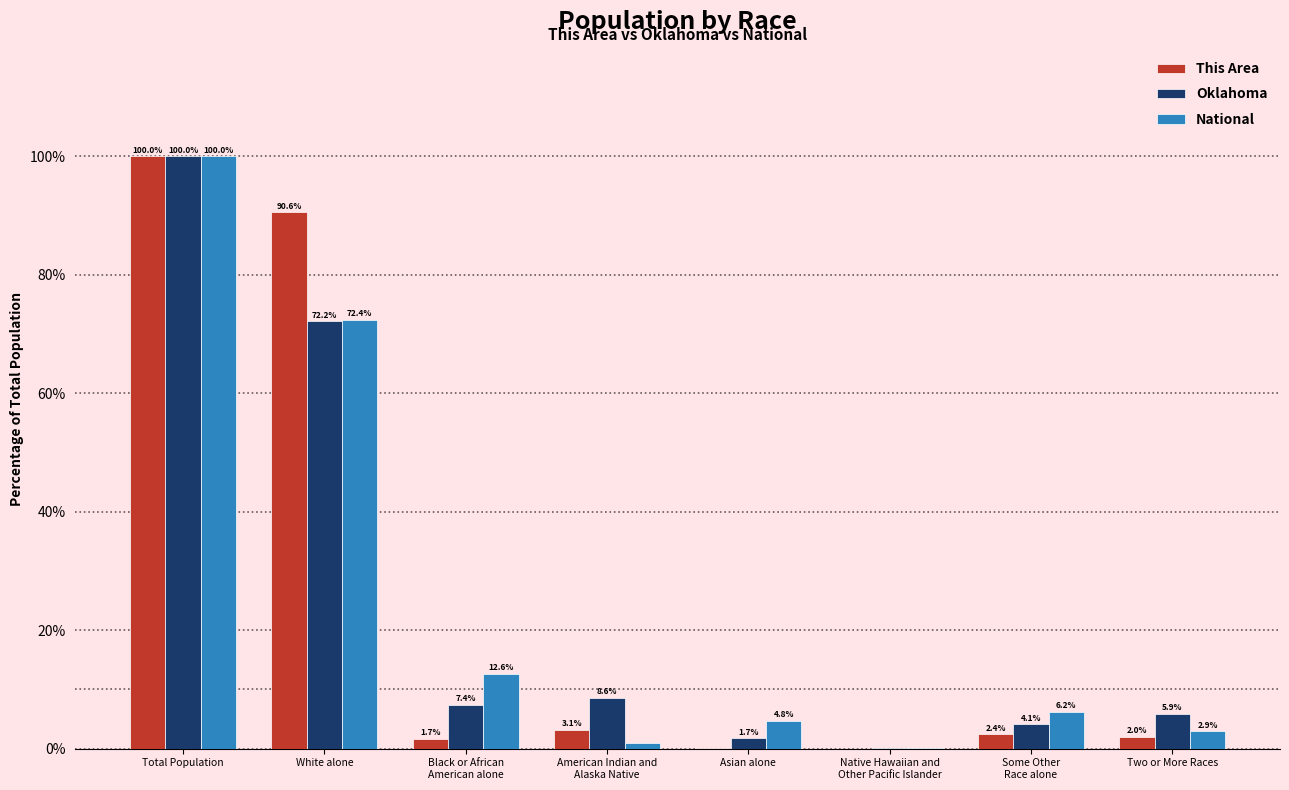

How many groups of bars are there?

8